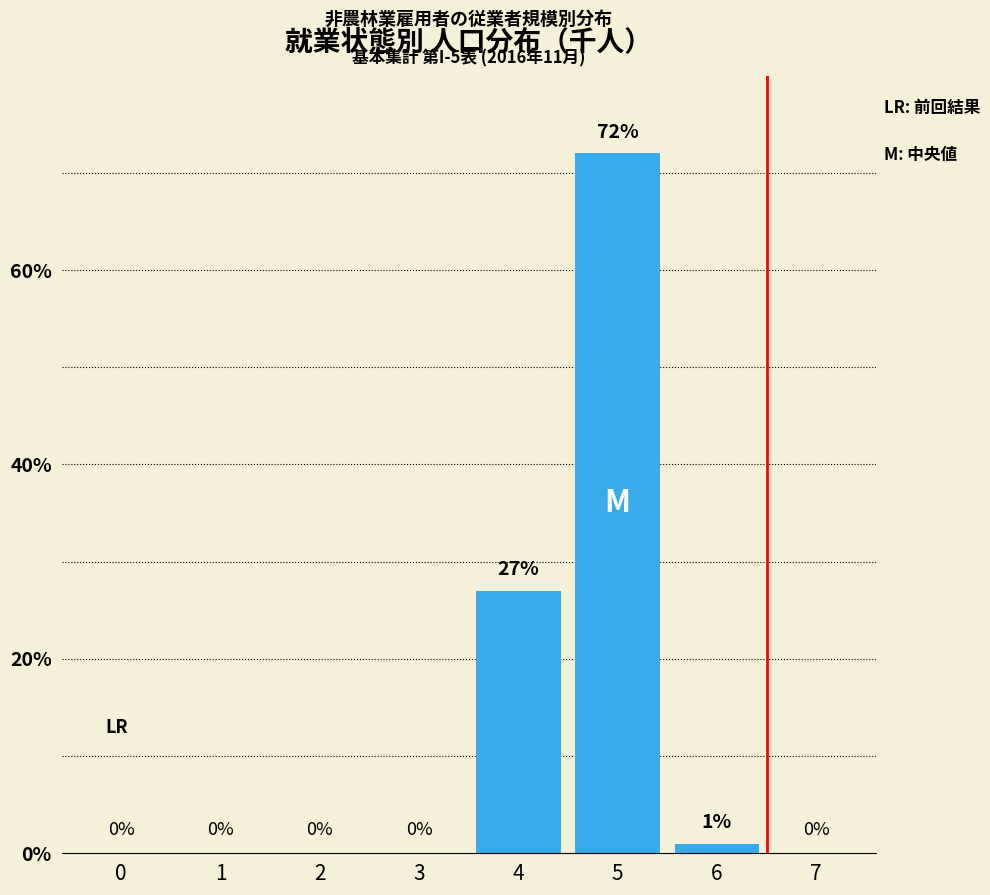

Count the number of categories in the chart.

8